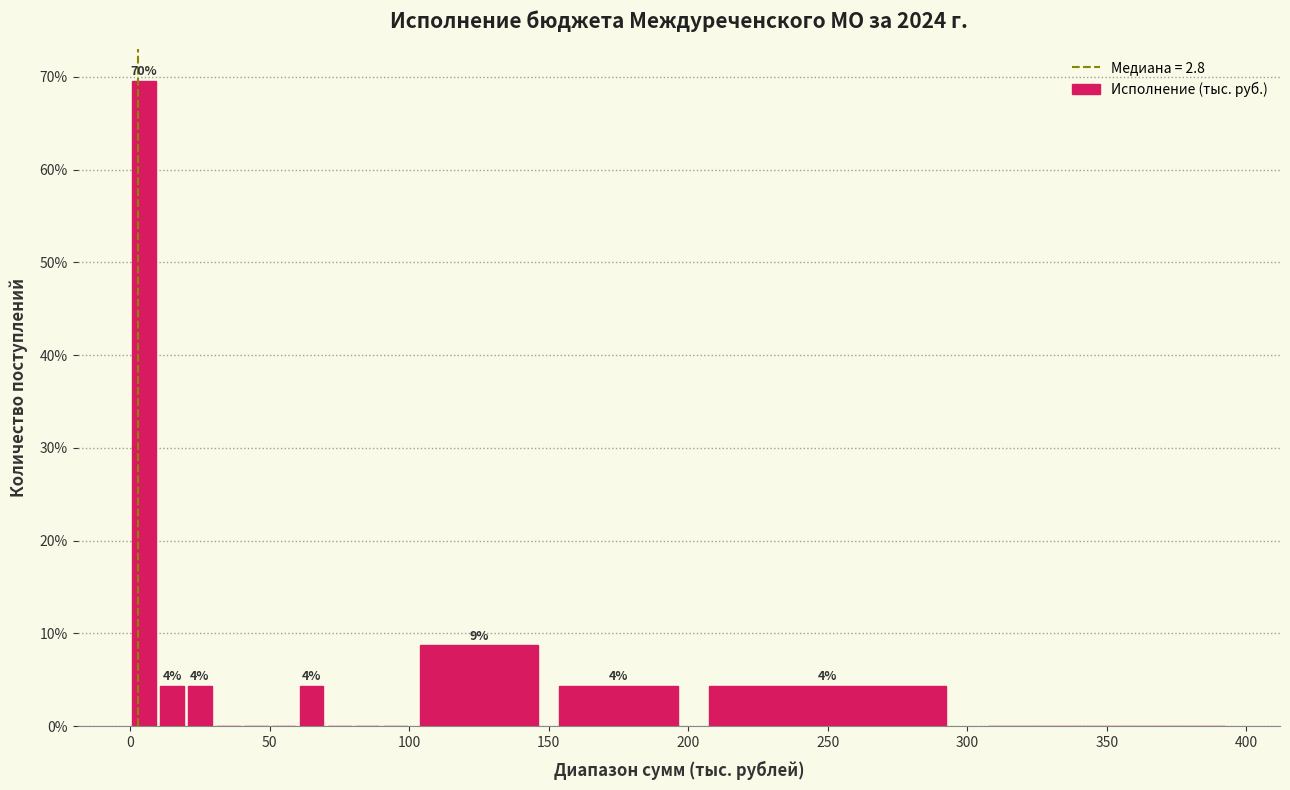

Around what value on the x-axis is the tallest bar? Give the approximate position of its centre, as read against the axis.

5